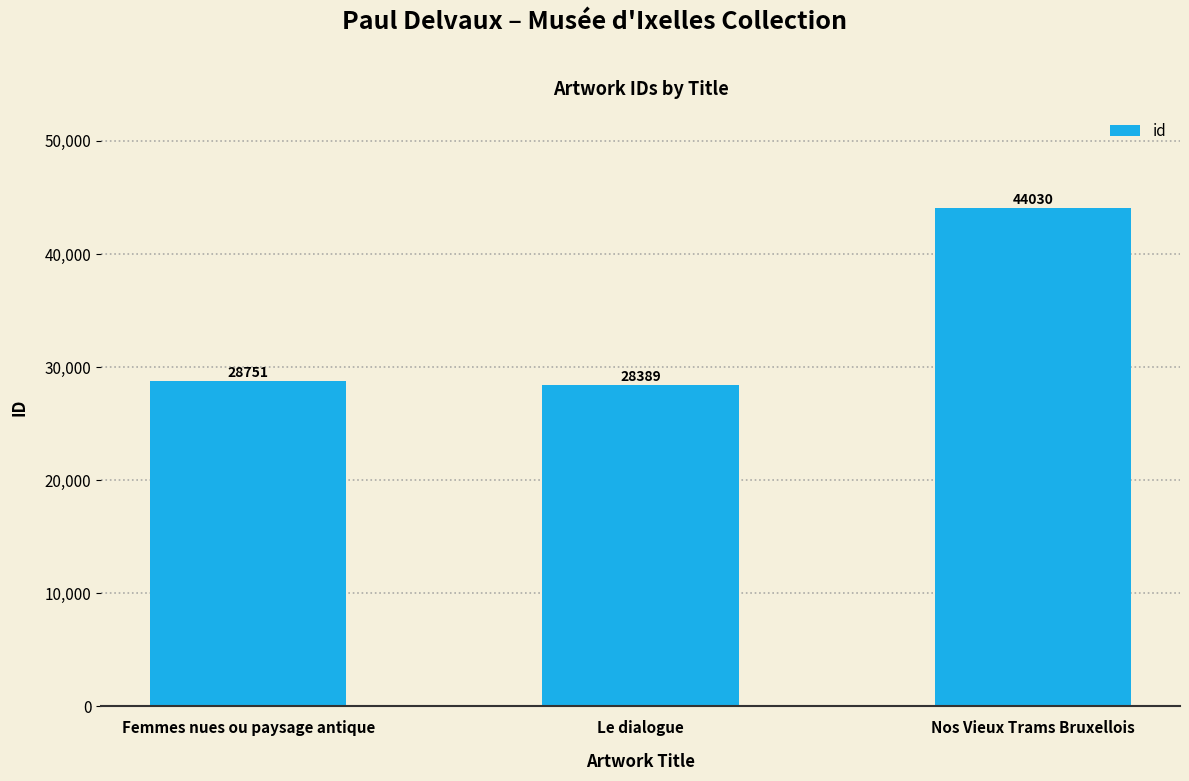

Which has a higher value, Le dialogue or Nos Vieux Trams Bruxellois?

Nos Vieux Trams Bruxellois